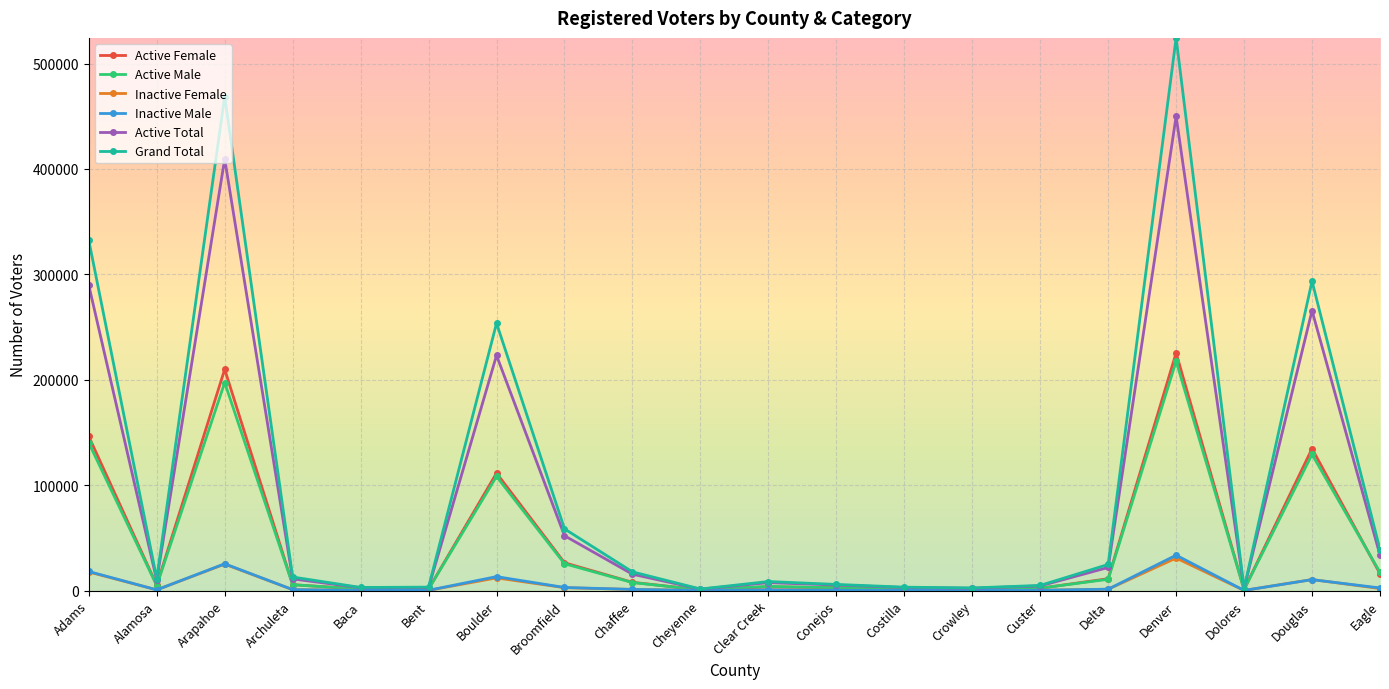

What is the greatest value displayed?

524303